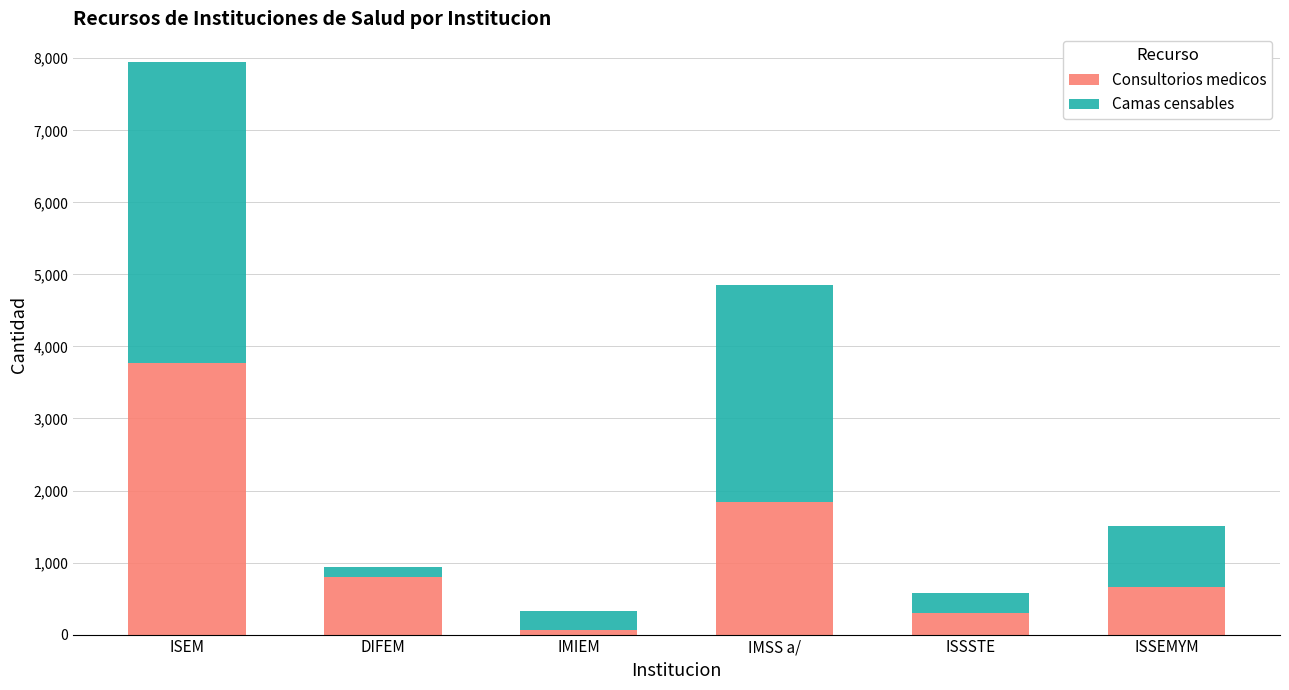

At which category is the sum across all series the highest?

ISEM